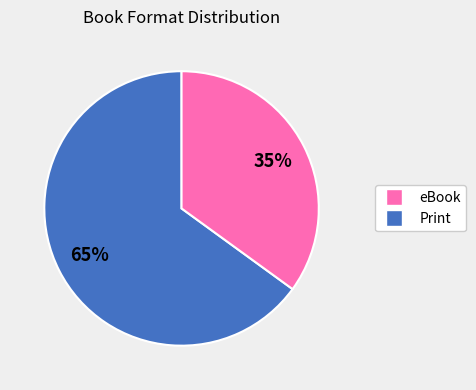

Does any single category account for the majority?

Yes